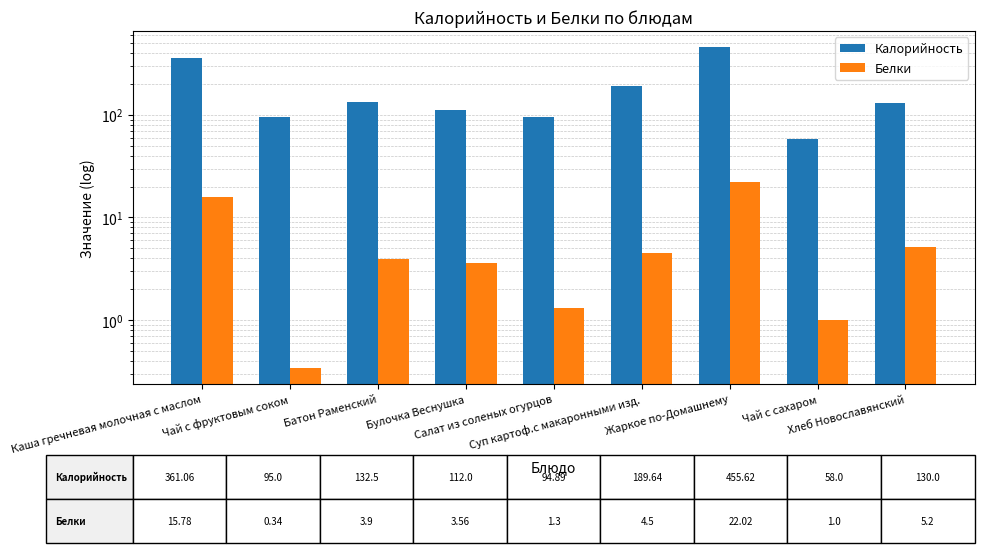

What is the difference between the maximum and minimum values in the Белки series?

21.7